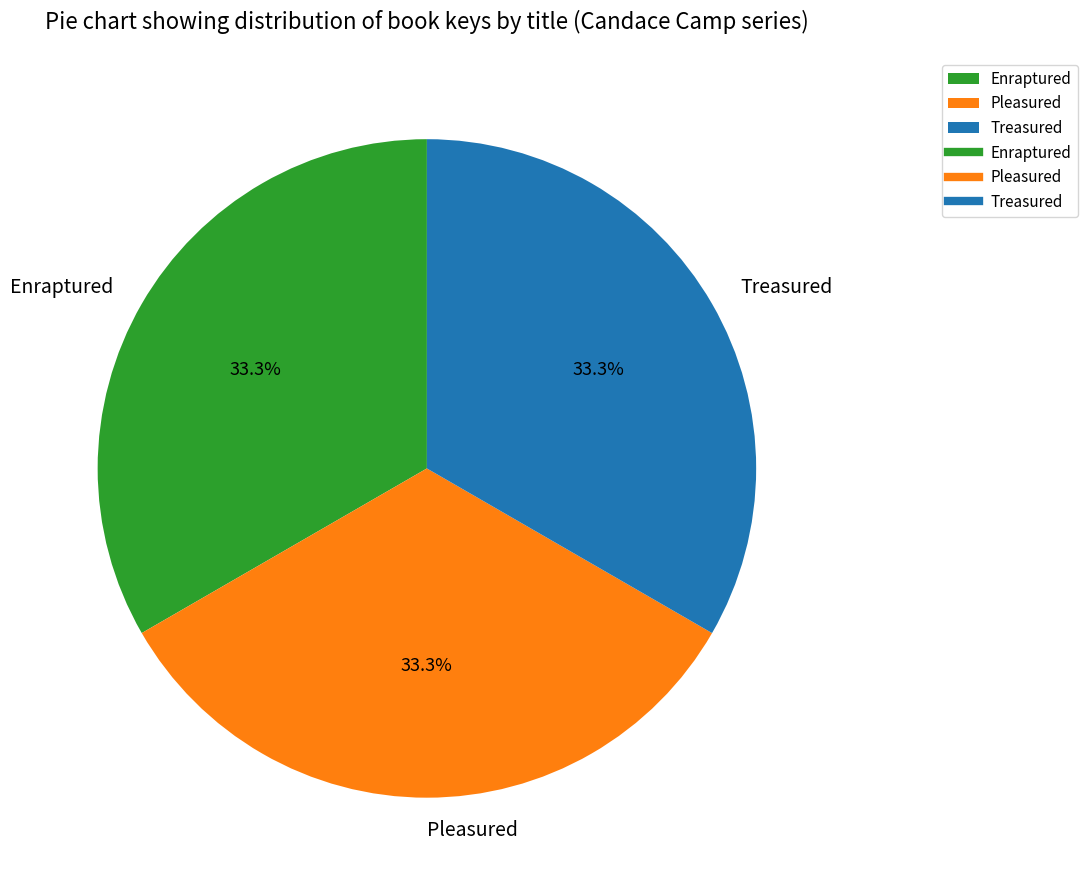

Combined, do Enraptured and Pleasured account for over 50%?

Yes